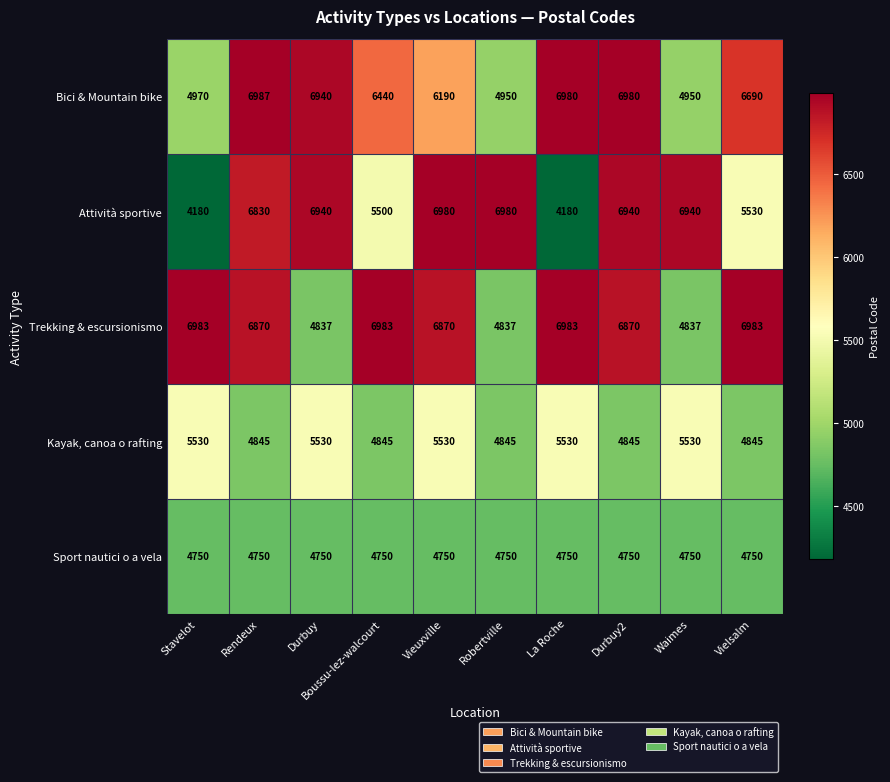

At how many categories does at least one series exceed 6211?

10